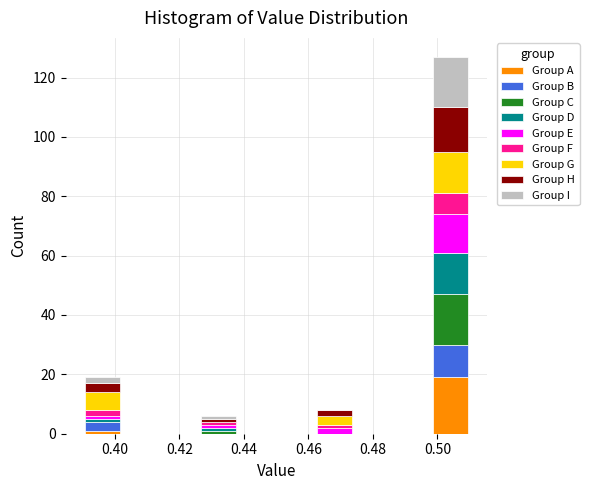

Which range on the x-axis has the tallest stacked bar (by total height)?

0.498 to 0.510